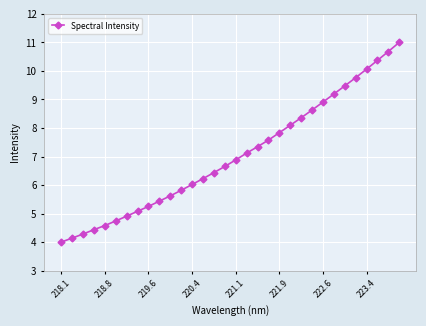

What is the greatest value displayed?

11.0